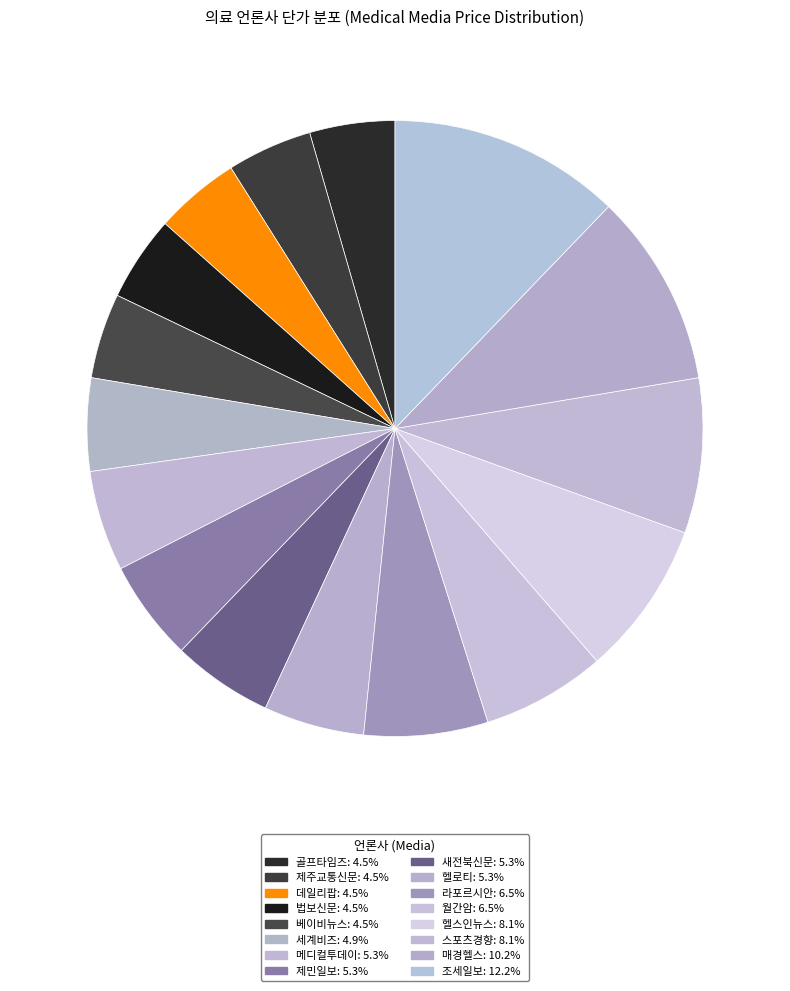

To the nearest percent, what is the difference between the 라포르시안 and 새전북신문 slice percentages?

1%